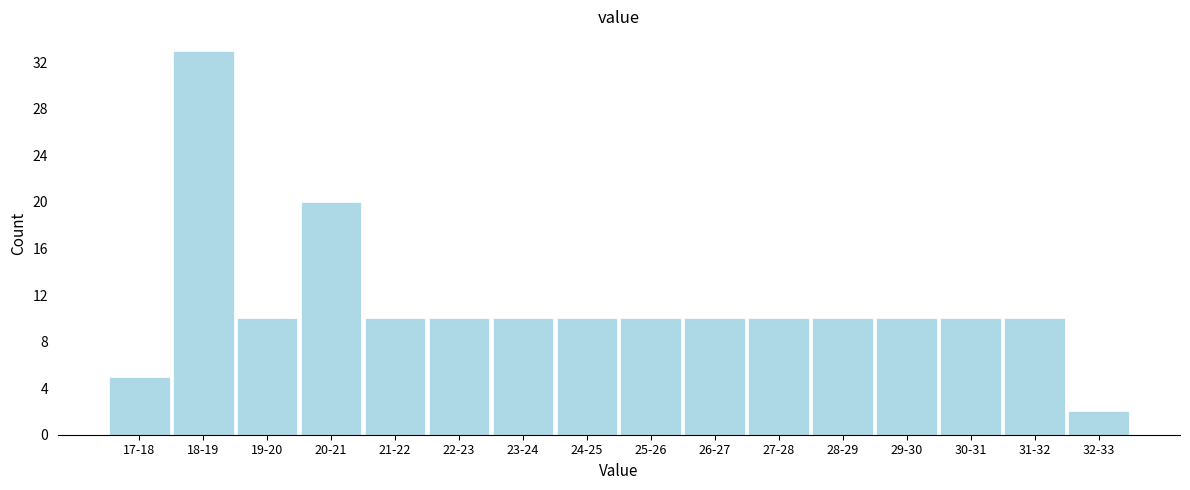

Reading left to right, transcribe all the data shown in this chart.

5	33	10	20	10	10	10	10	10	10	10	10	10	10	10	2